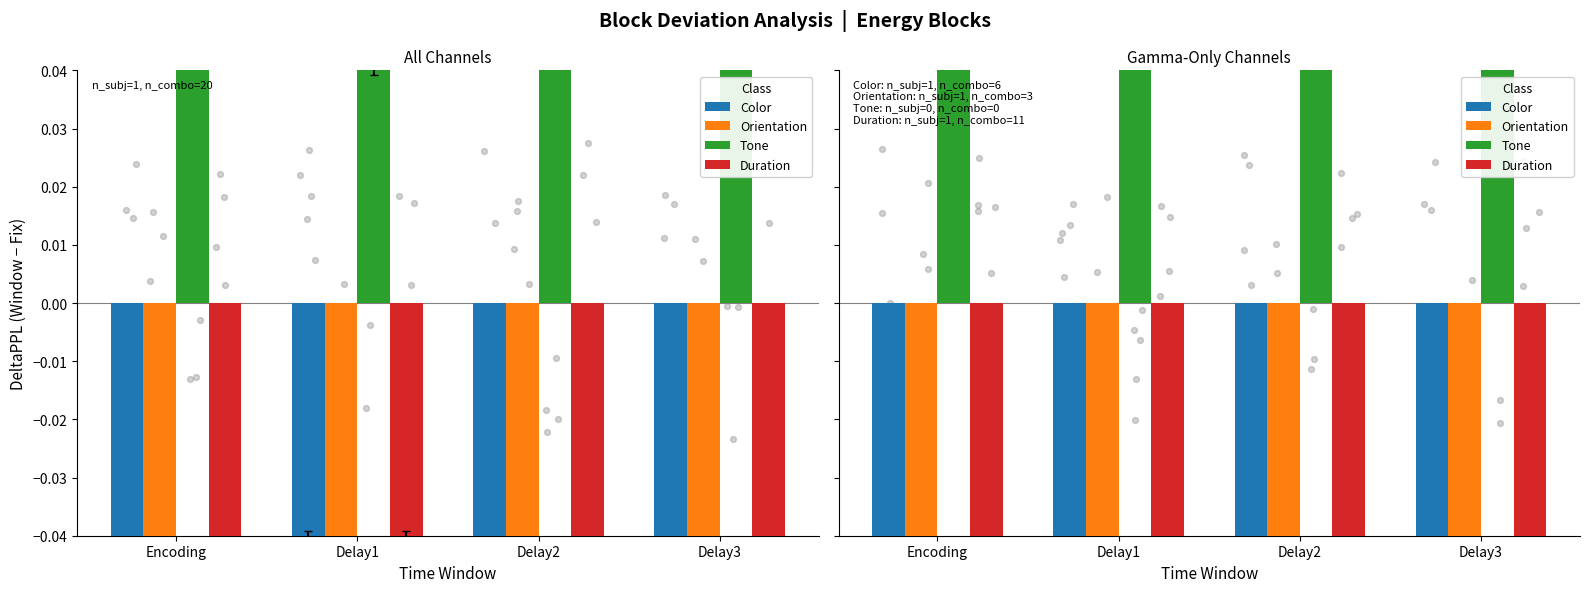

What are all the series names shown in the legend?

Color, Orientation, Tone, Duration